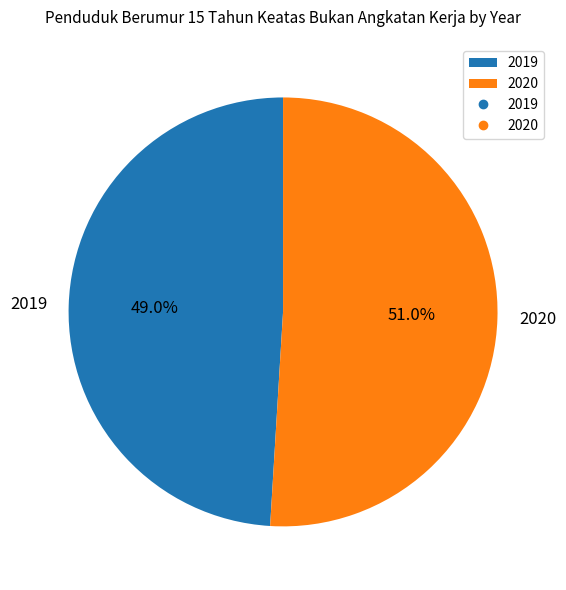

Is 2019 the majority of the pie?

No